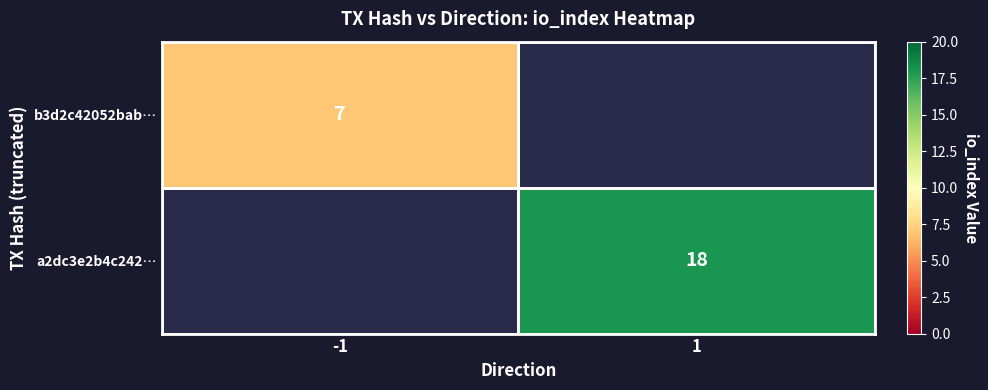

Is the value of a2dc3e2b4c242… at 1 greater than the value of b3d2c42052bab… at -1?

Yes